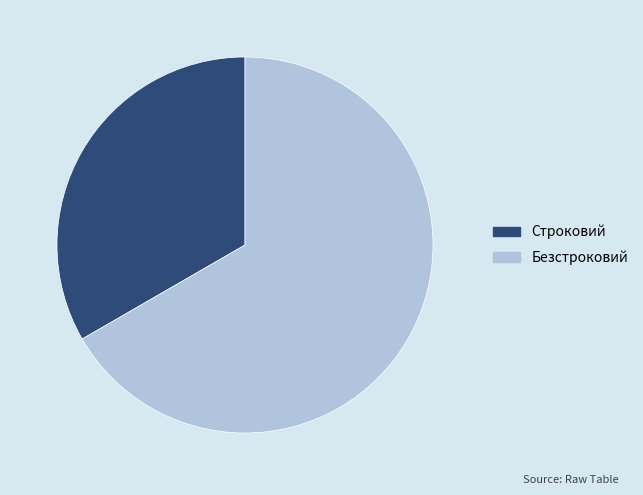

What is the smallest slice in the pie chart?

Строковий